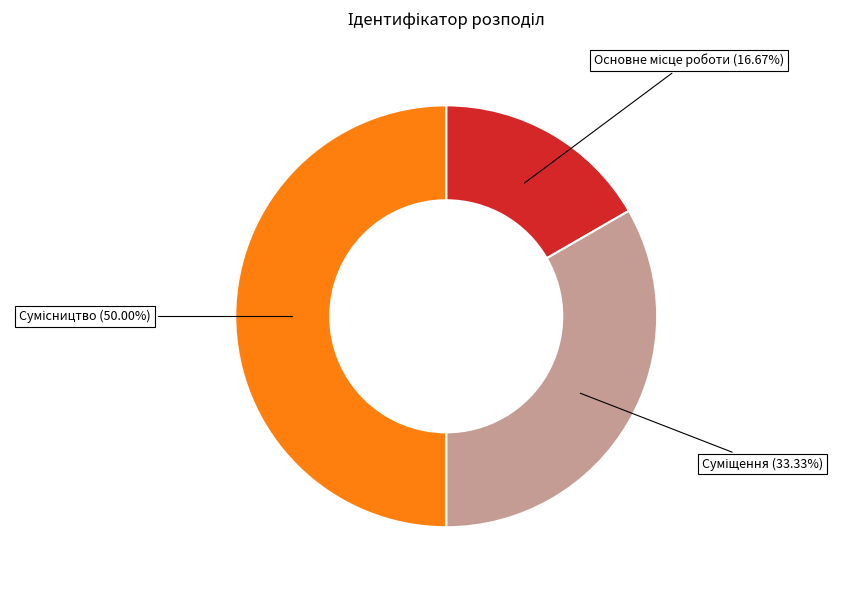

How many slices are in this pie chart?

3